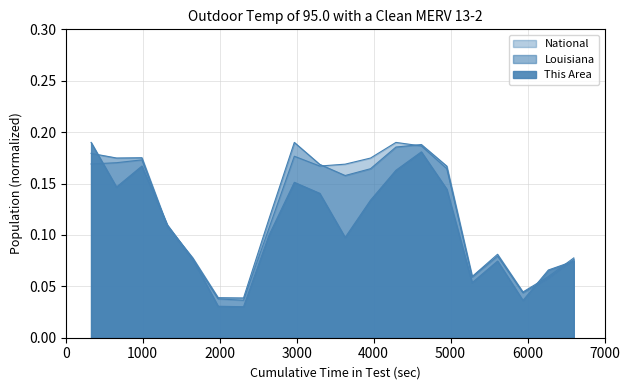

At 67-69, list the series in order from largest to smallest.

This Area, National, Louisiana